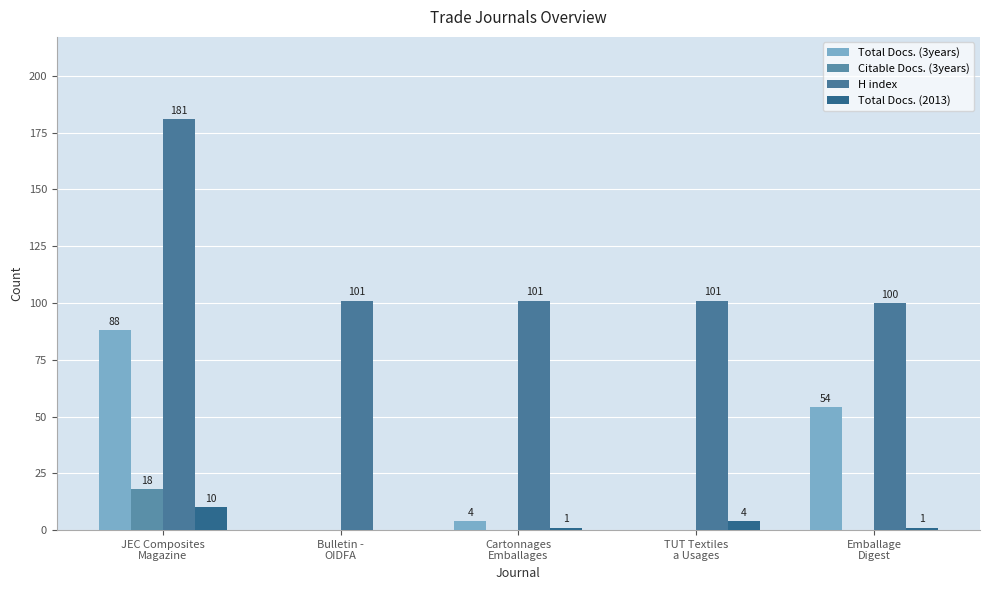

True or false: H index has a value of 105 at JEC Composites
Magazine.

False